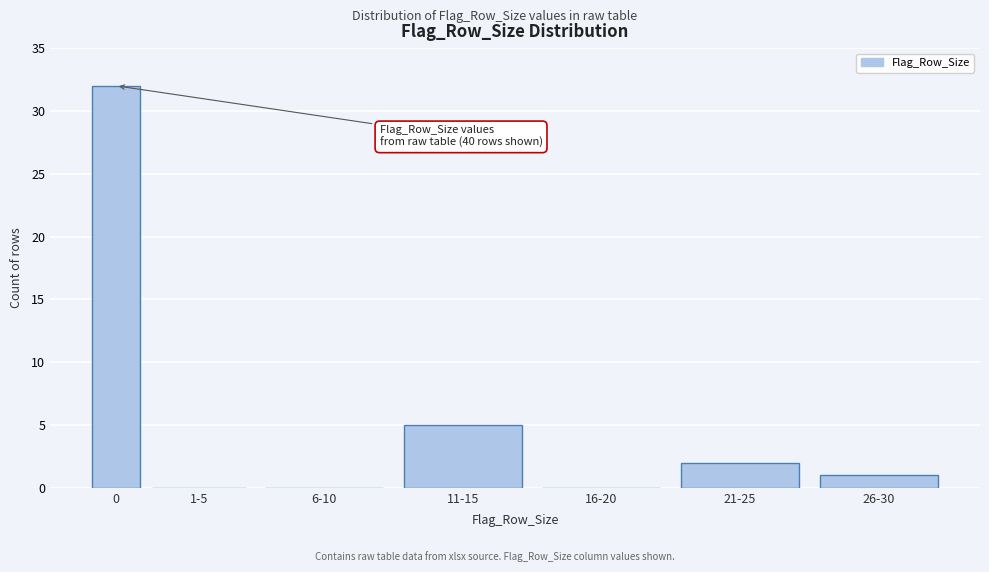

Reading left to right, extract all data points from this chart.

0=32	1-5=0	6-10=0	11-15=5	16-20=0	21-25=2	26-30=1